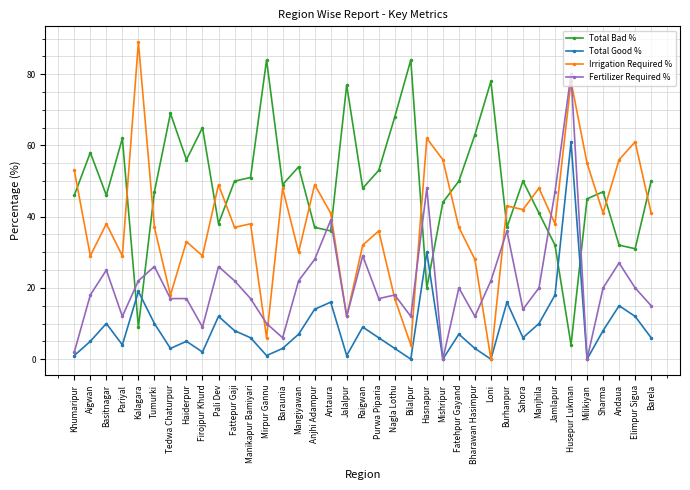

What is the sum of all Fertilizer Required % values?

787